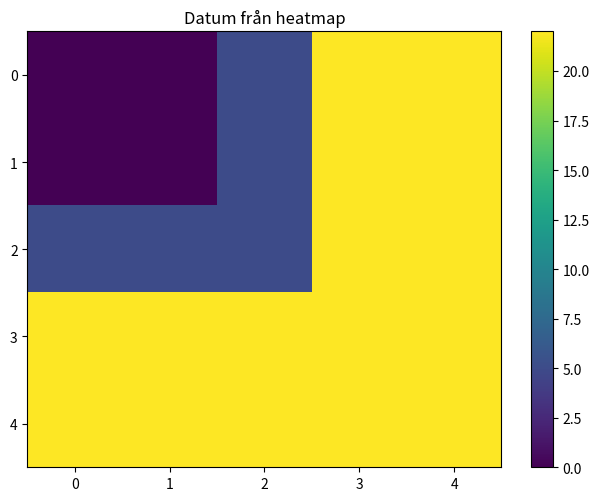

Reading left to right, what are all the values shown in this chart?

0: 0=0	1=0	2=5	3=22	4=22
1: 0=0	1=0	2=5	3=22	4=22
2: 0=5	1=5	2=5	3=22	4=22
3: 0=22	1=22	2=22	3=22	4=22
4: 0=22	1=22	2=22	3=22	4=22